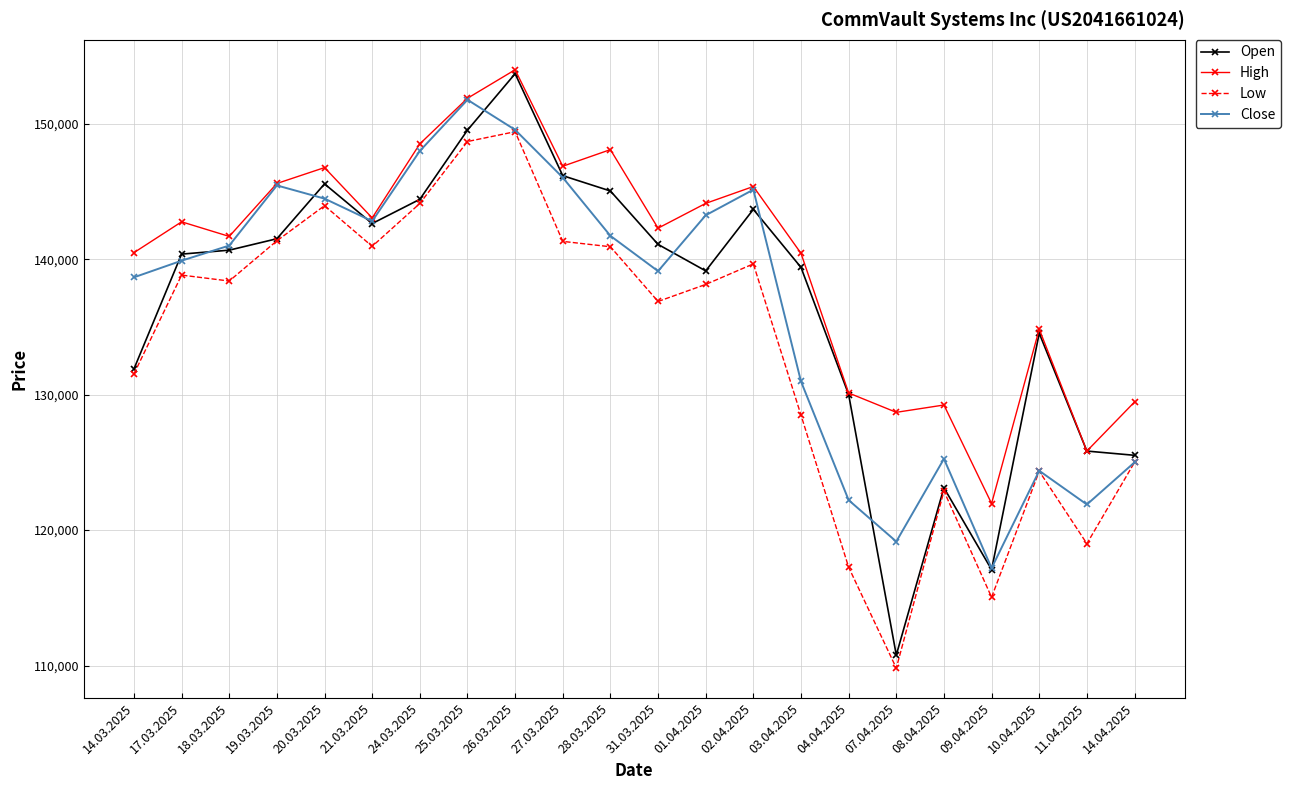

What value does the Close series have at 10.04.2025, to the nearest 50?

124400